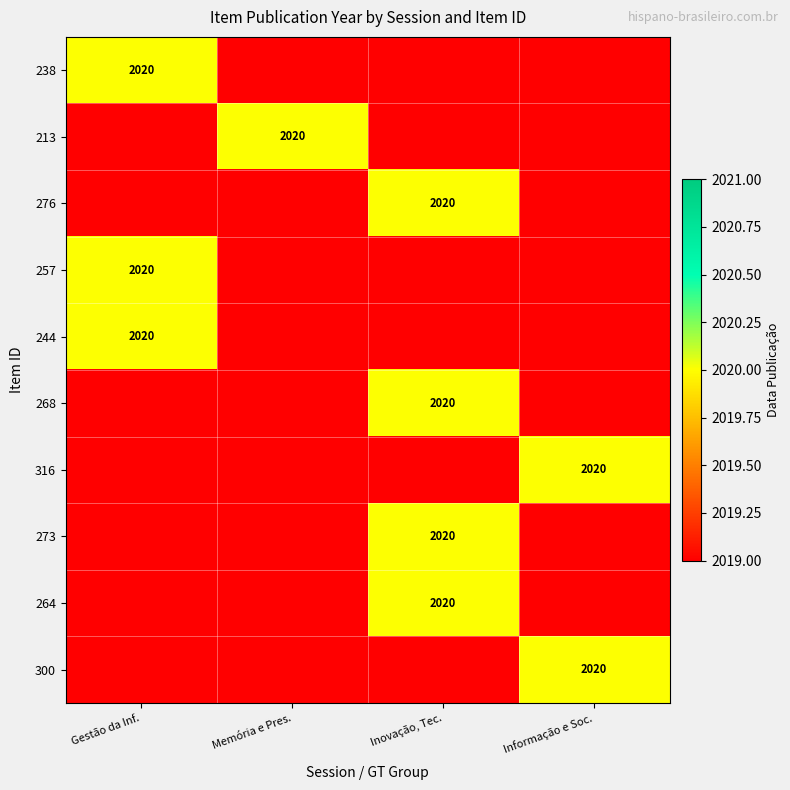

Reading left to right, extract all data points from this chart.

Gestão da Informação, Comunicação e Org: 238=2020	213=0	276=0	257=2020	244=2020	268=0	316=0	273=0	264=0	300=0
Memória e Preservação Digital: 238=0	213=2020	276=0	257=0	244=0	268=0	316=0	273=0	264=0	300=0
Inovação, Tecnologia e Docência: 238=0	213=0	276=2020	257=0	244=0	268=2020	316=0	273=2020	264=2020	300=0
Informação e Sociedade: 238=0	213=0	276=0	257=0	244=0	268=0	316=2020	273=0	264=0	300=2020